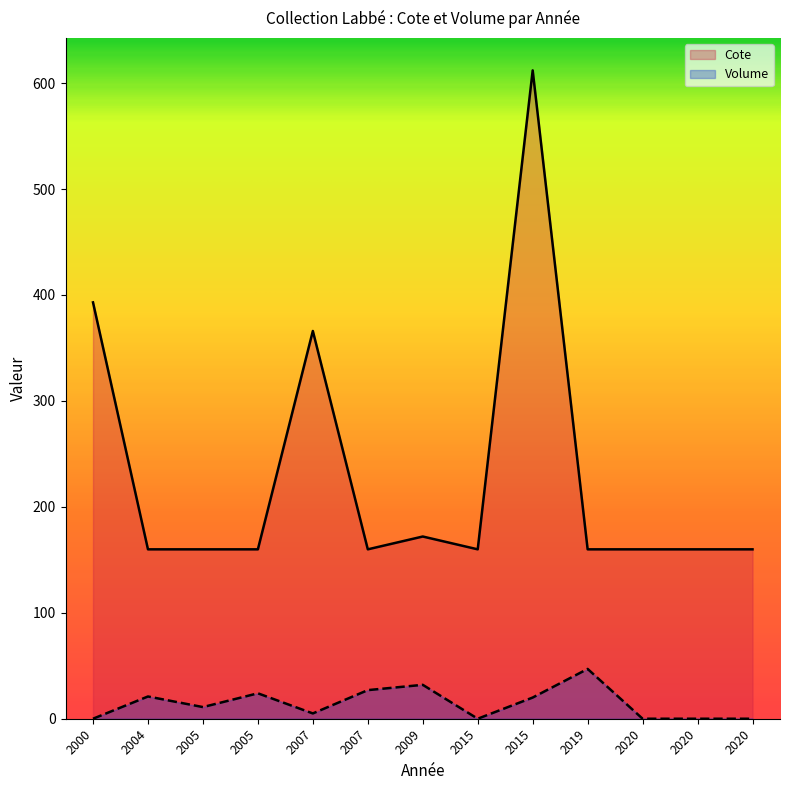

What is the greatest value displayed?

612.0